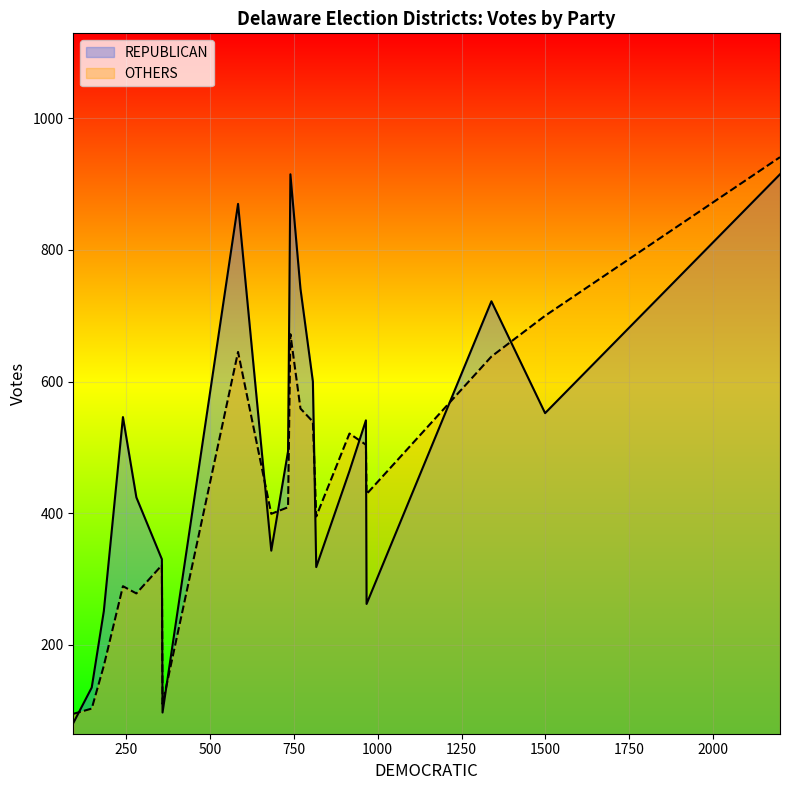

How many series are shown in this chart?

2